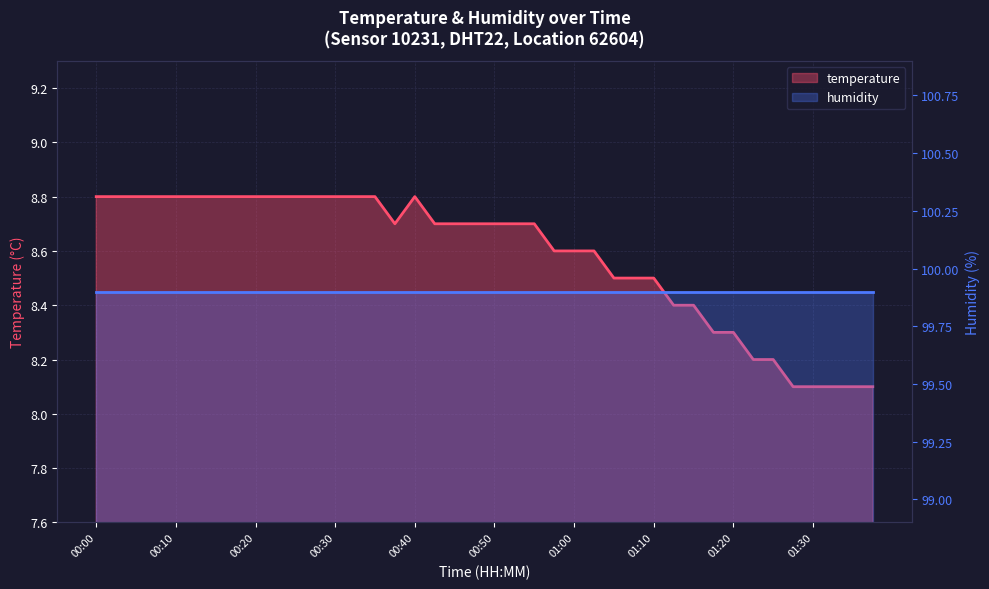

Which series has the widest spread of values?

temperature